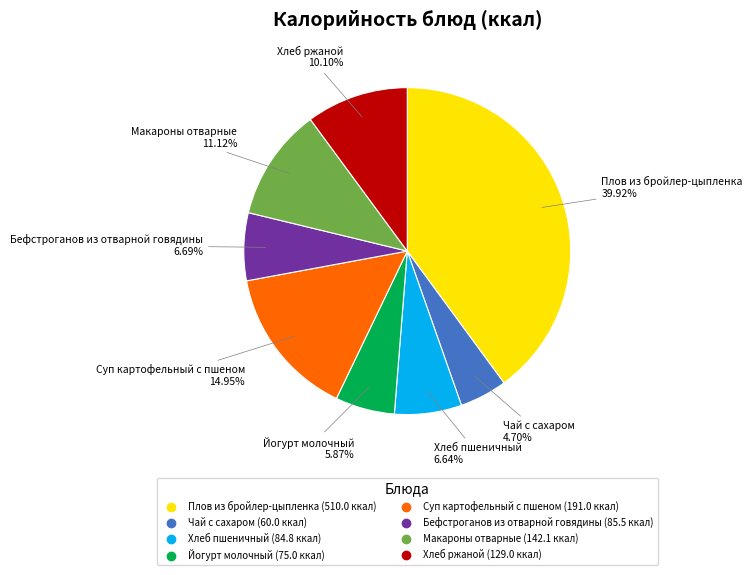

How many segments does this pie chart have?

8